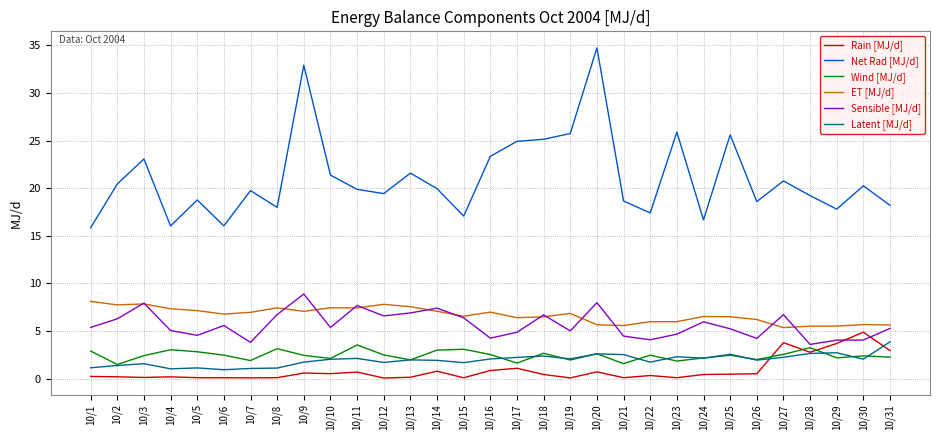

Which series has the largest total across all categories?

Net Rad [MJ/d]